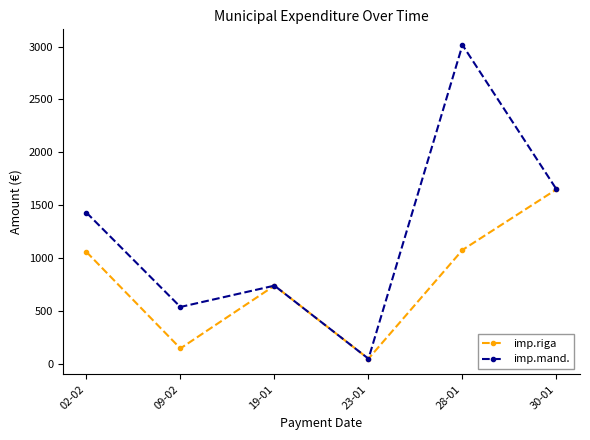

True or false: imp.mand. has a value of 716.2 at 09-02.

False